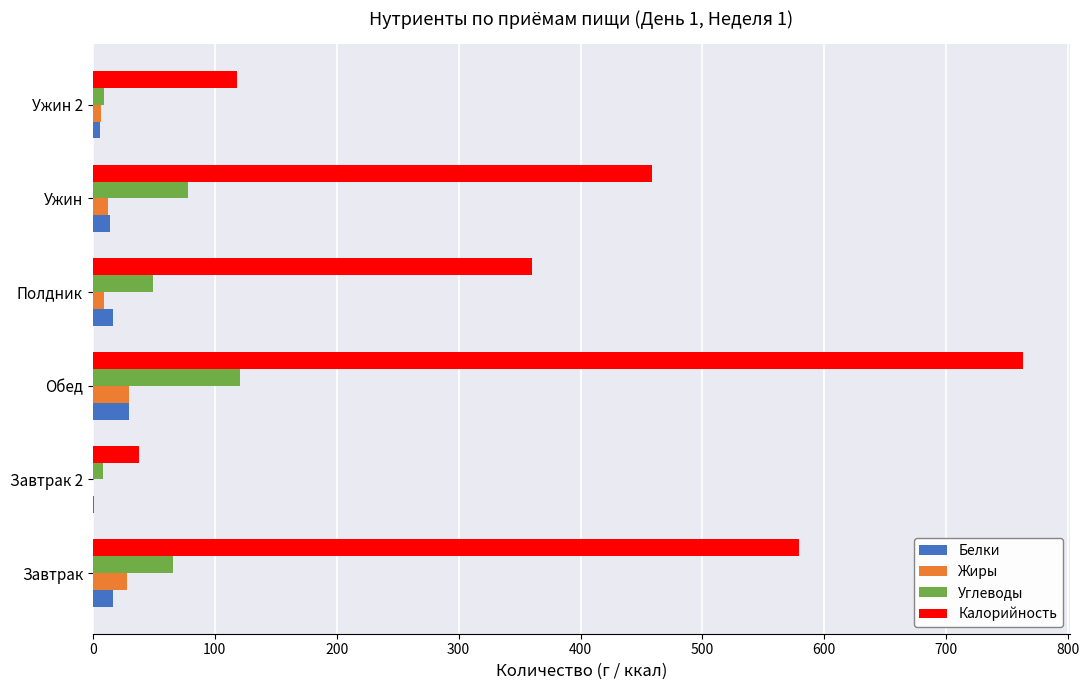

Between Завтрак 2 and Полдник, which series saw the biggest shift?

Калорийность